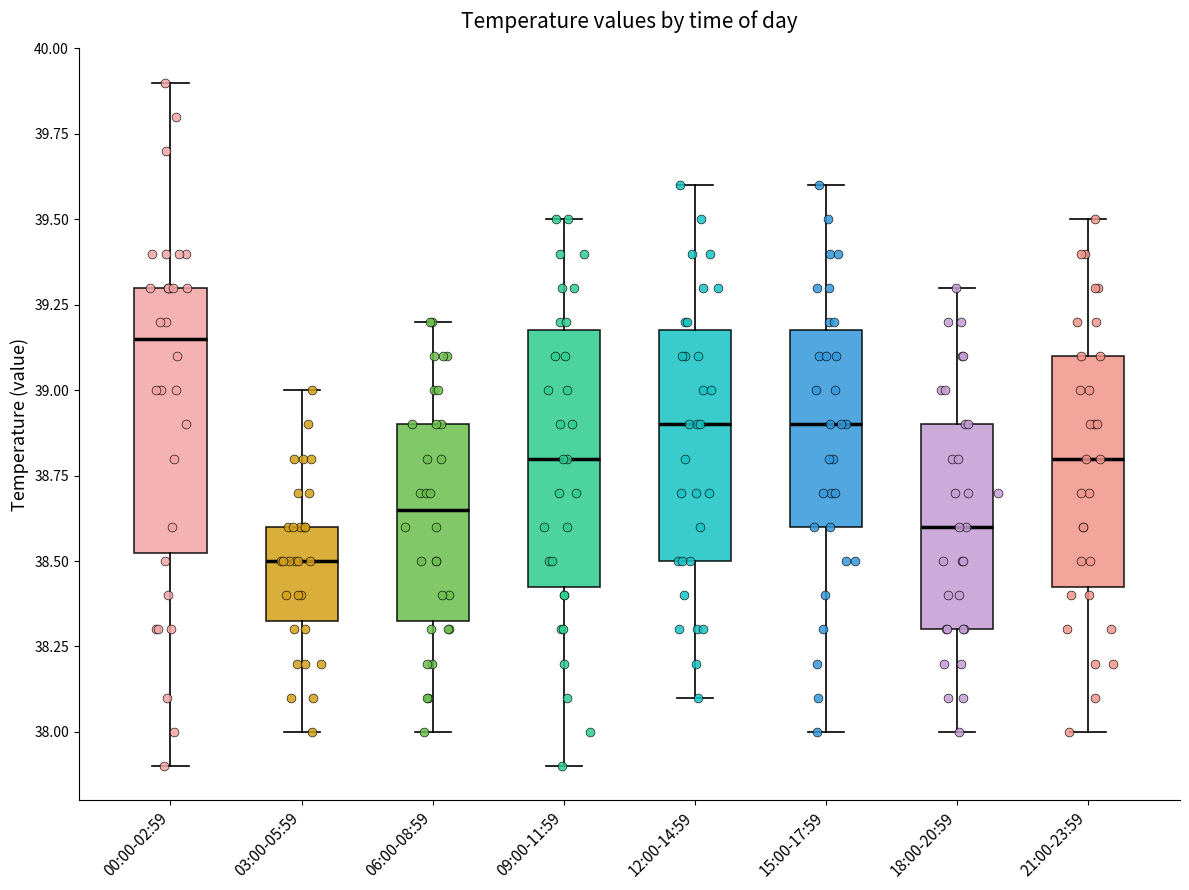

Where does the median line of the box for 00:00-02:59 sit on the y-axis? The values are not printed on the chart, so give them approximately, as read against the axis.

39.15